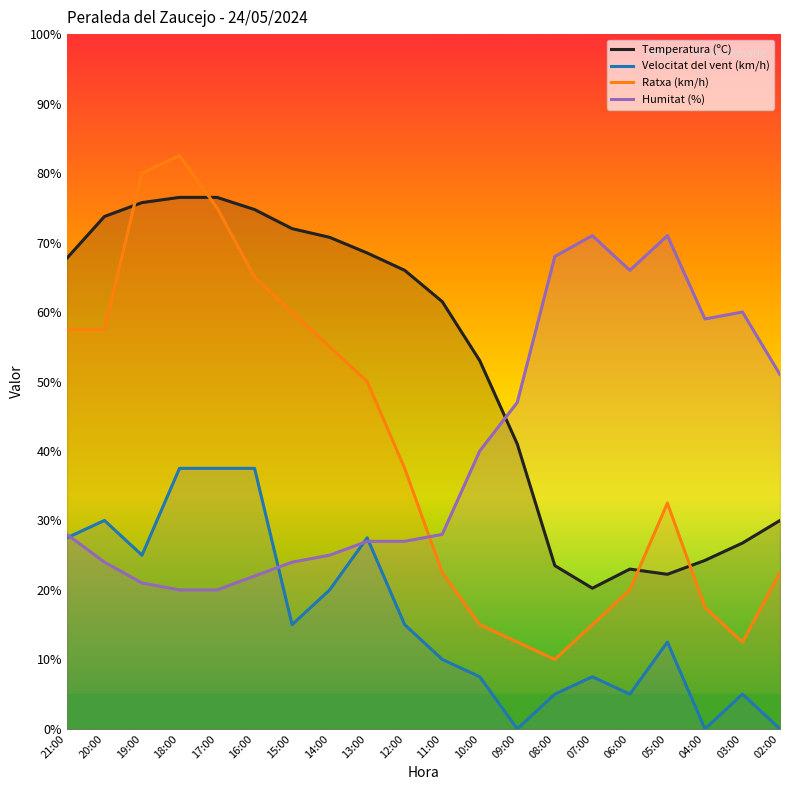

The Velocitat del vent (km/h) series shows 0.0 at 04:00. True or false?

True